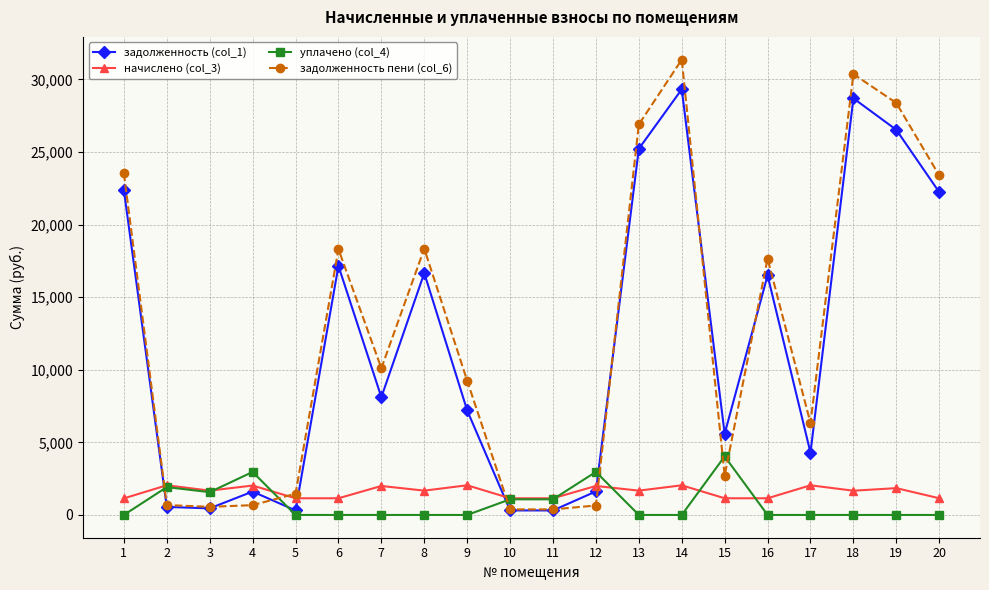

After their last crossing, which series has the higher values: задолженность (col_1) or уплачено (col_4)?

задолженность (col_1)